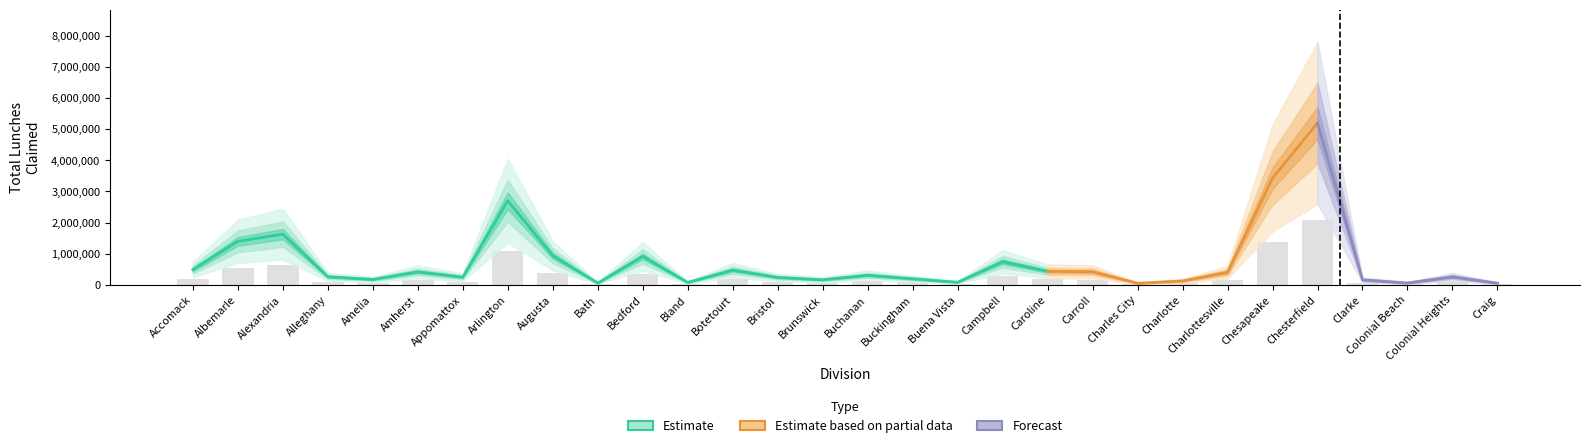

What is the label of the 17th bar from the right?

Bristol